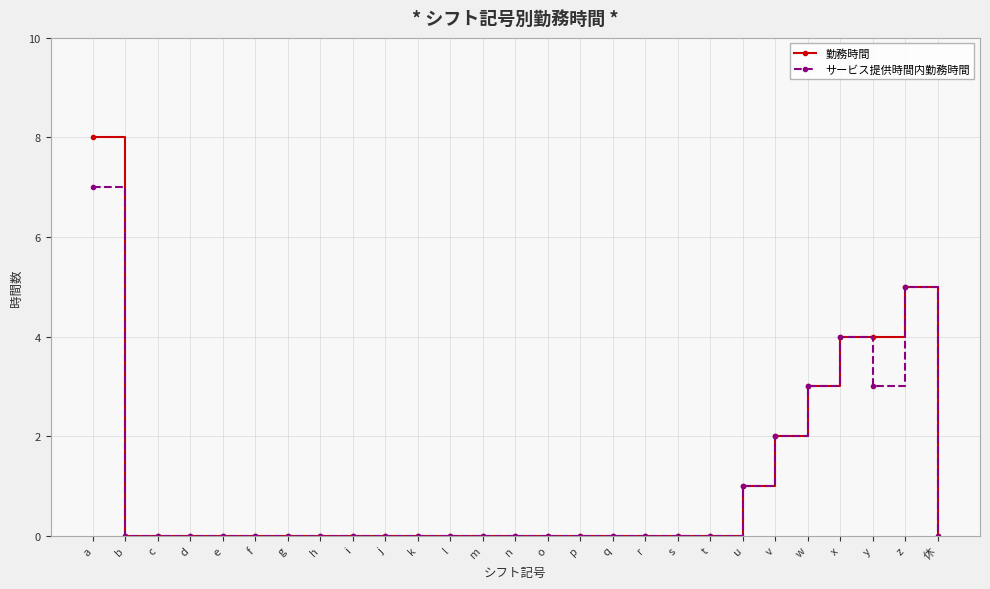

Reading left to right, extract all data points from this chart.

勤務時間: 8	0	0	0	0	0	0	0	0	0	0	0	0	0	0	0	0	0	0	0	1	2	3	4	4	5	0
サービス提供時間内勤務時間: 7	0	0	0	0	0	0	0	0	0	0	0	0	0	0	0	0	0	0	0	1	2	3	4	3	5	0